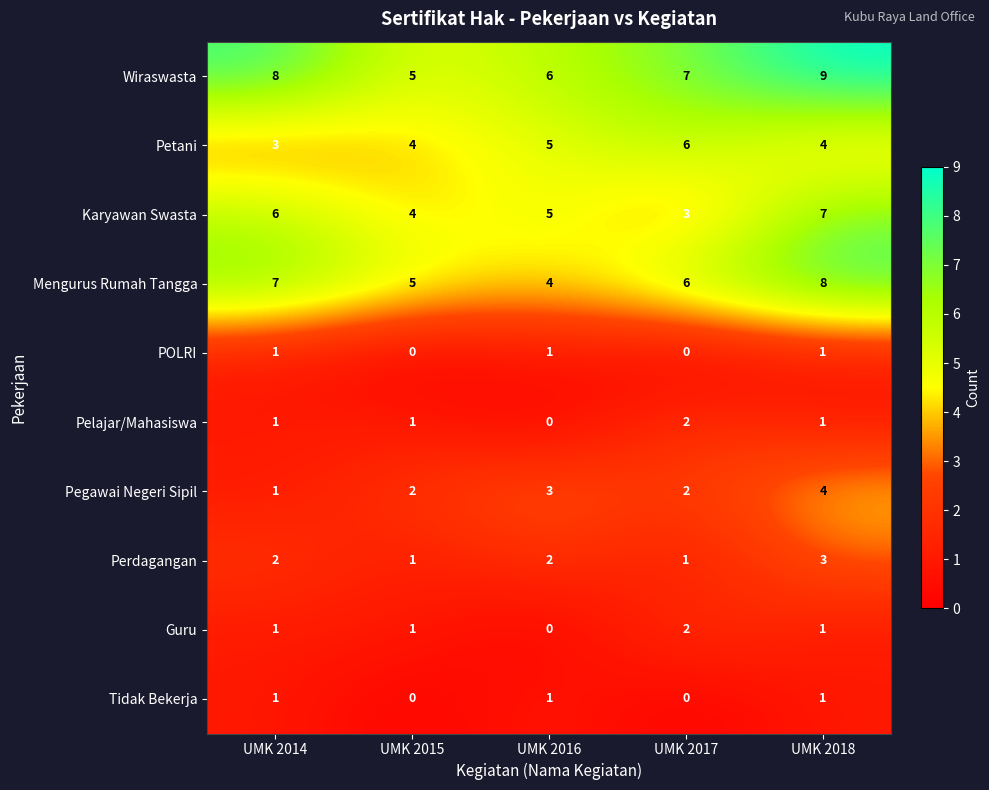

What is the difference between the highest and lowest values at UMK 2017?

7